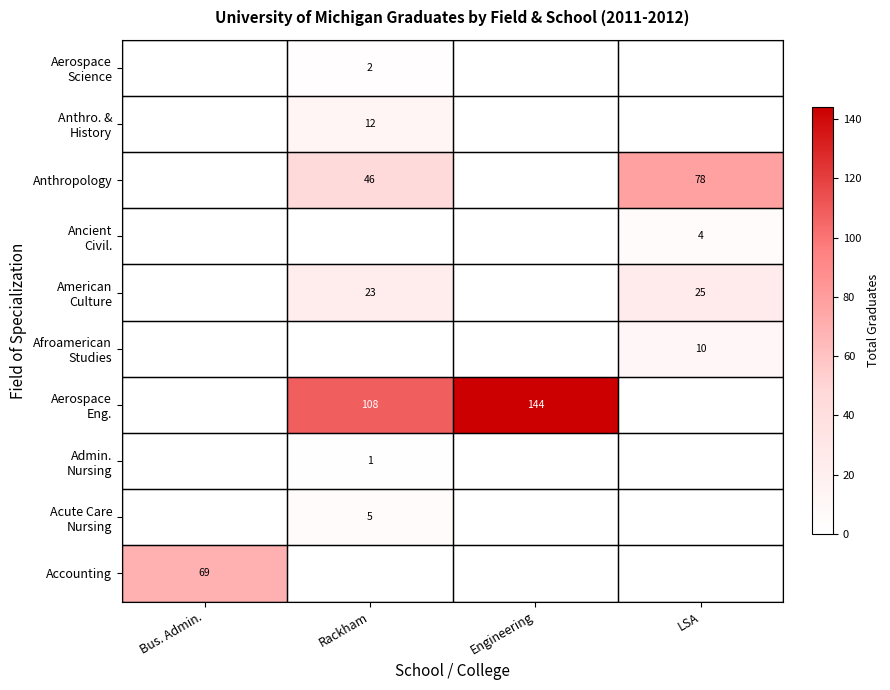

Is it true that Anthropology equals 46 at LSA?

False